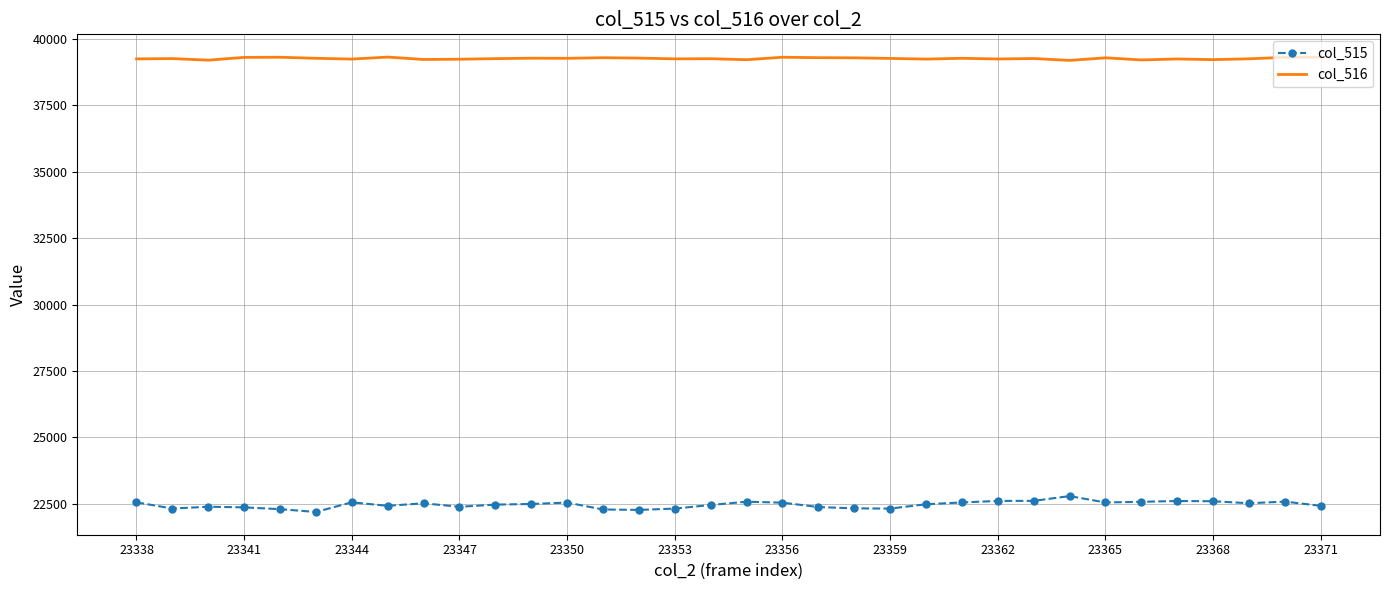

What are all the series names shown in the legend?

col_515, col_516